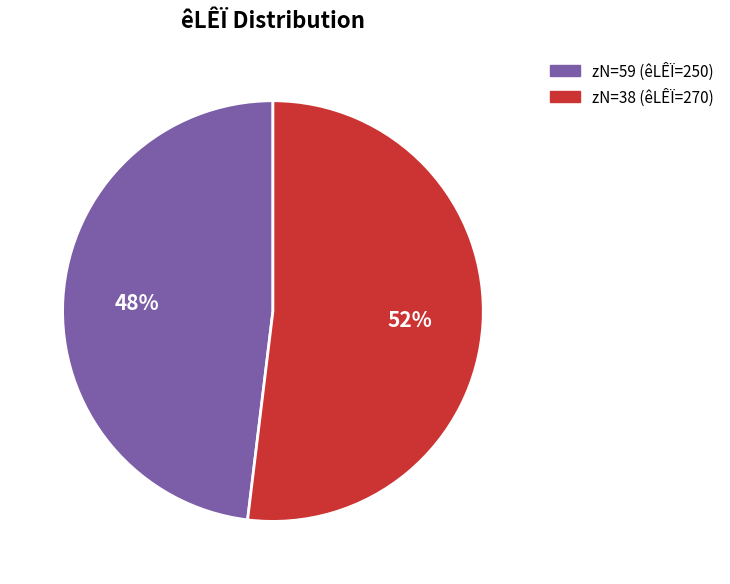

The zN=59 (êLÊÏ=250) slice represents 48% of the pie. True or false?

True